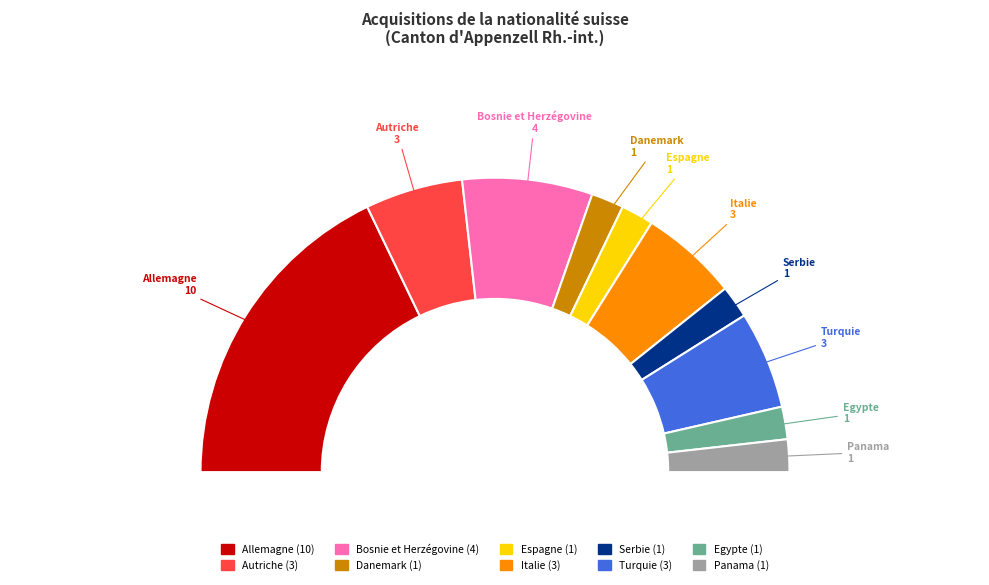

Is it true that Bosnie et Herzégovine is 23% of the pie?

False